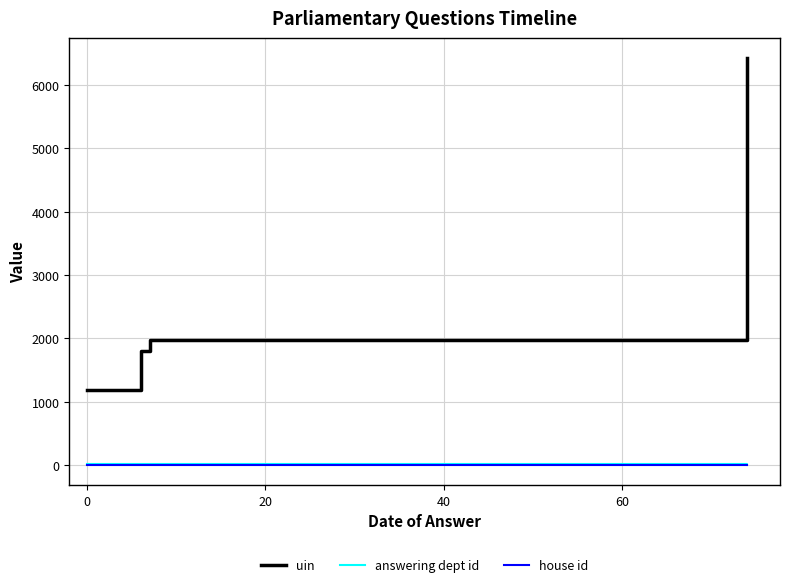

True or false: house id and uin cross at least once.

False